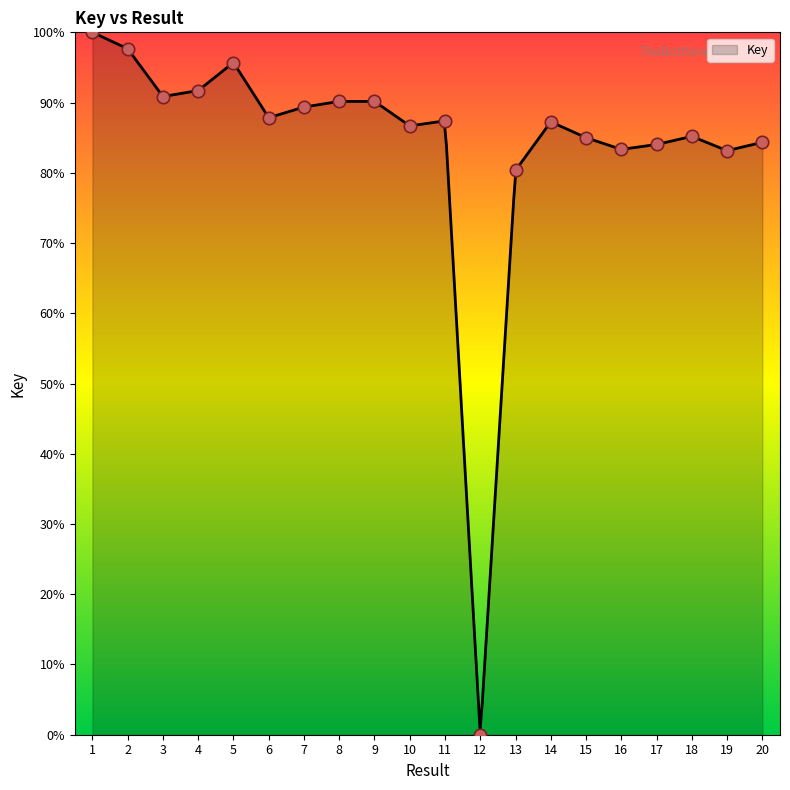

What is the change in value from 5 to 17?

-11.7